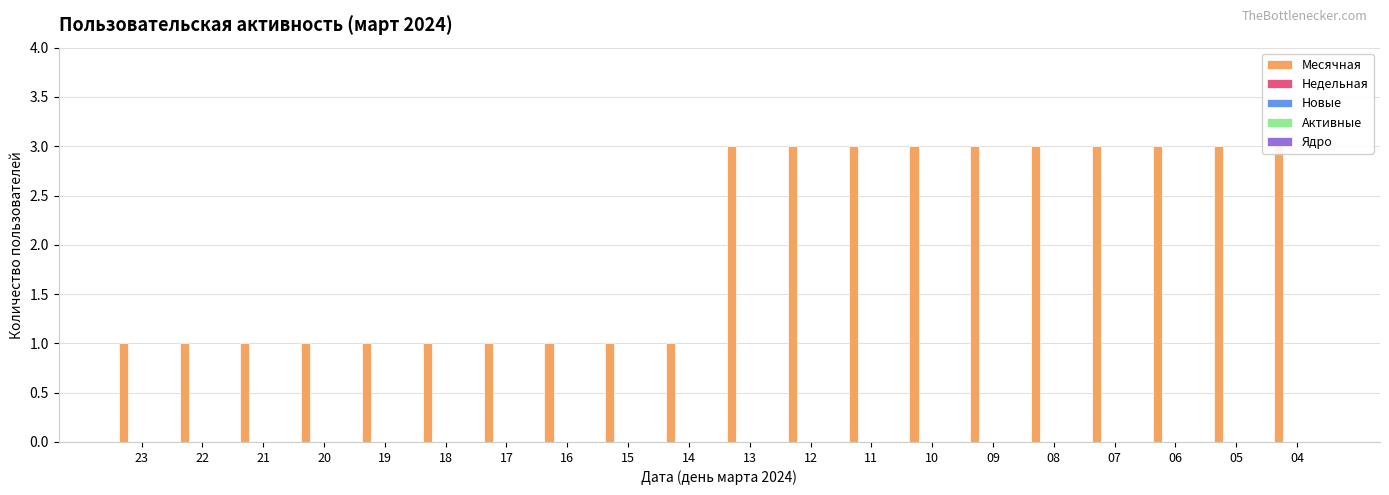

What is the value of the Месячная bar at the 3rd from the left?

1